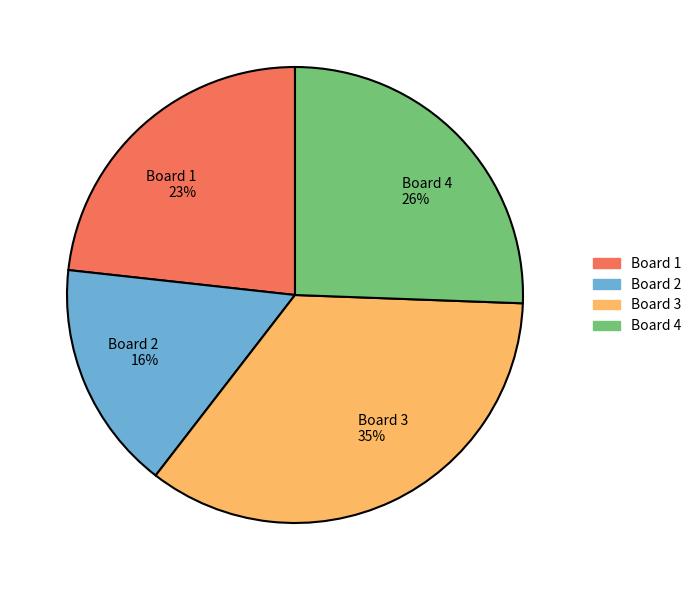

Combined, do Board 2 and Board 4 account for over 50%?

No